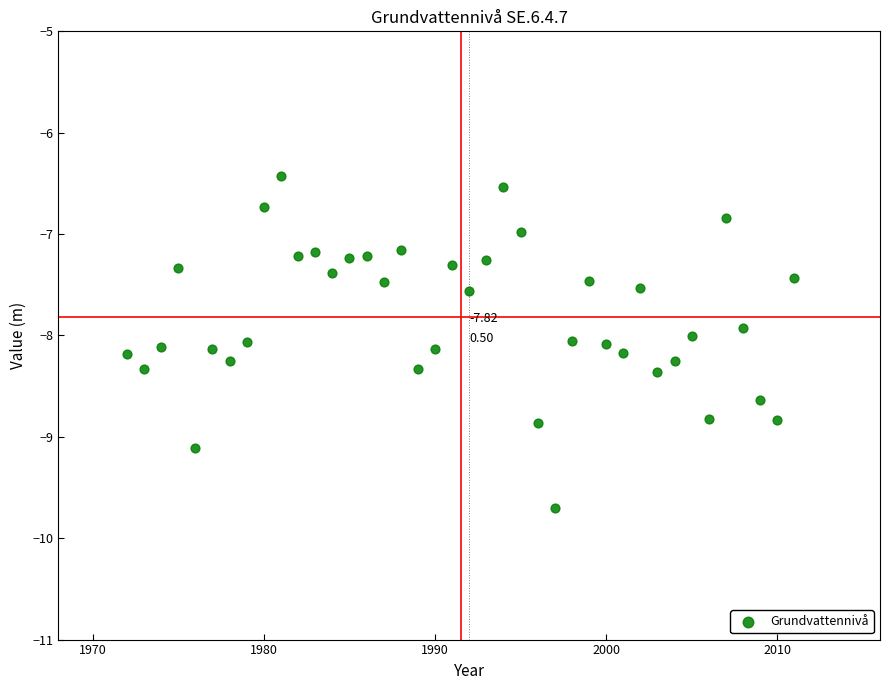

What is the range of Y values (max minus min)?

3.3